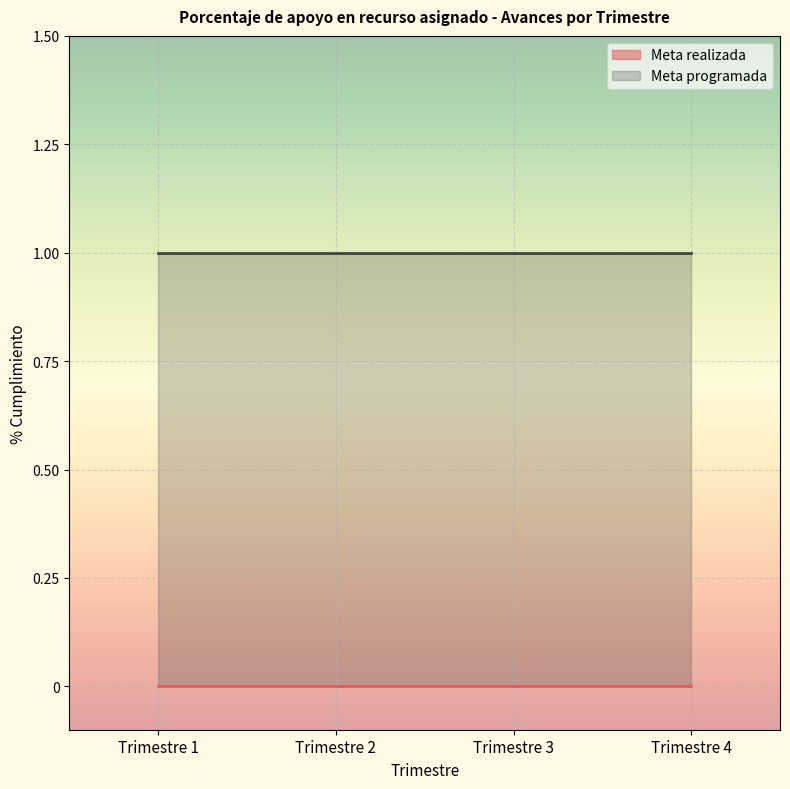

Which series changed the most between Trimestre 2 and Trimestre 4?

Meta realizada